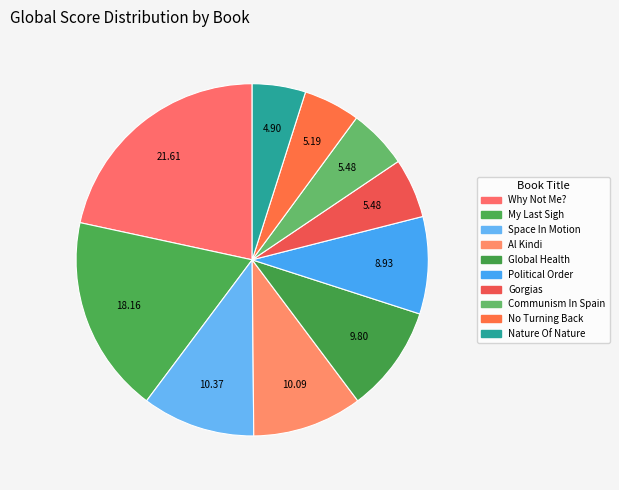

Which slice is the largest?

Why Not Me?